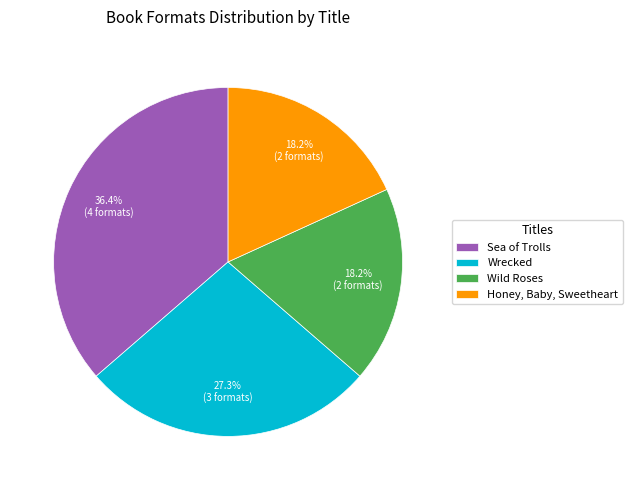

Between Wrecked and Sea of Trolls, which is larger?

Sea of Trolls